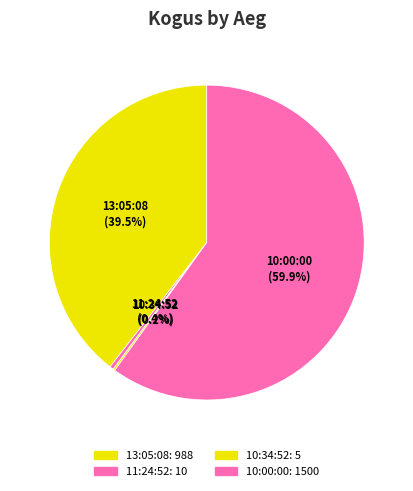

Between 10:00:00 and 13:05:08, which is larger?

10:00:00